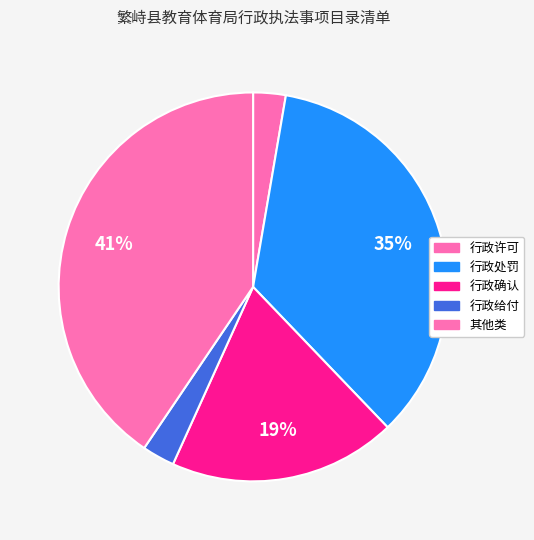

What portion of the pie excludes 行政处罚?

64.9%